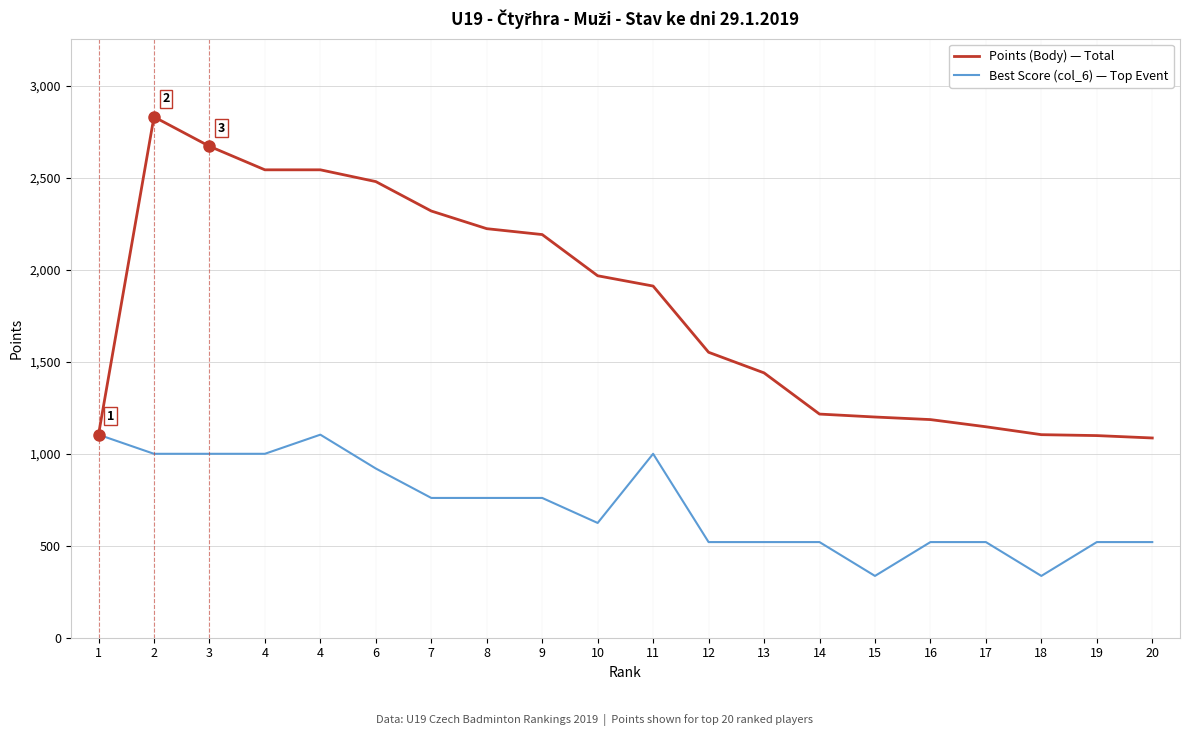

How many lines are shown in the chart?

2